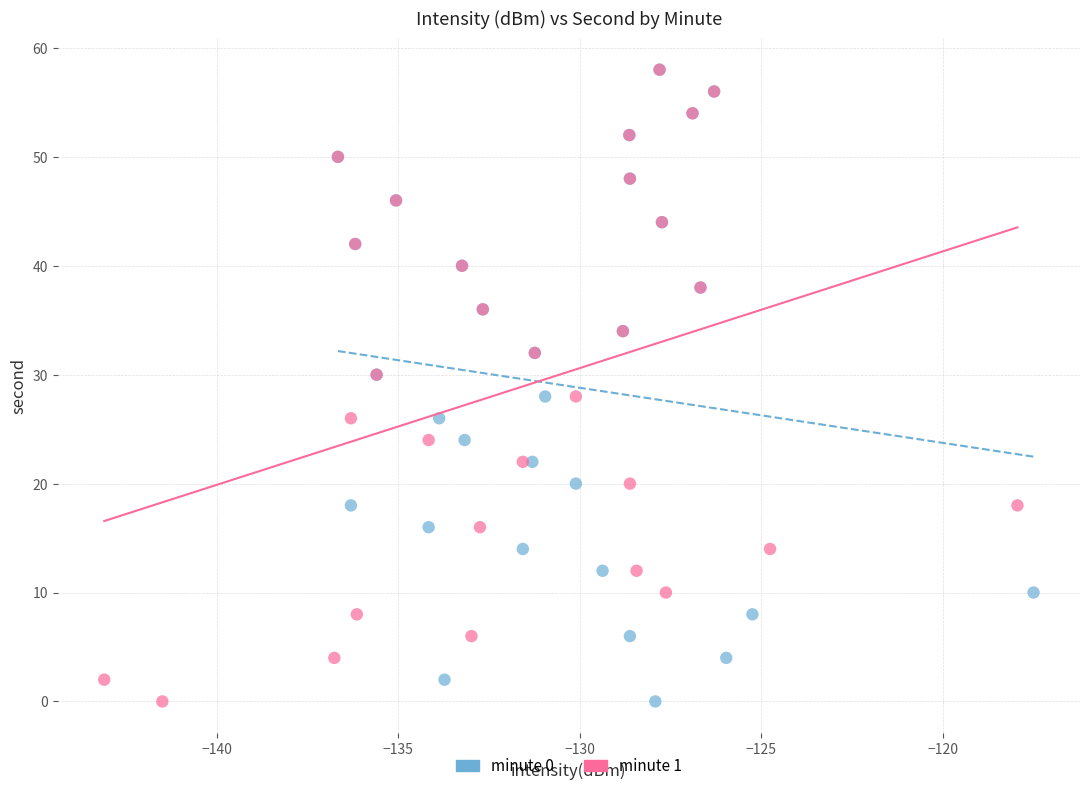

What are all the series names shown in the legend?

minute 0, minute 1